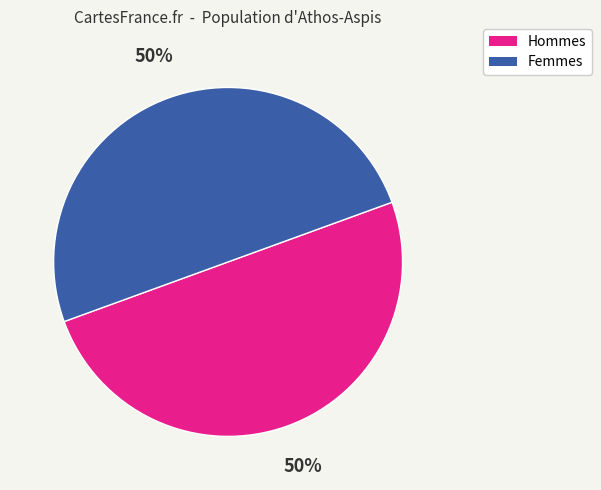

To the nearest percent, what is the average slice percentage?

50%